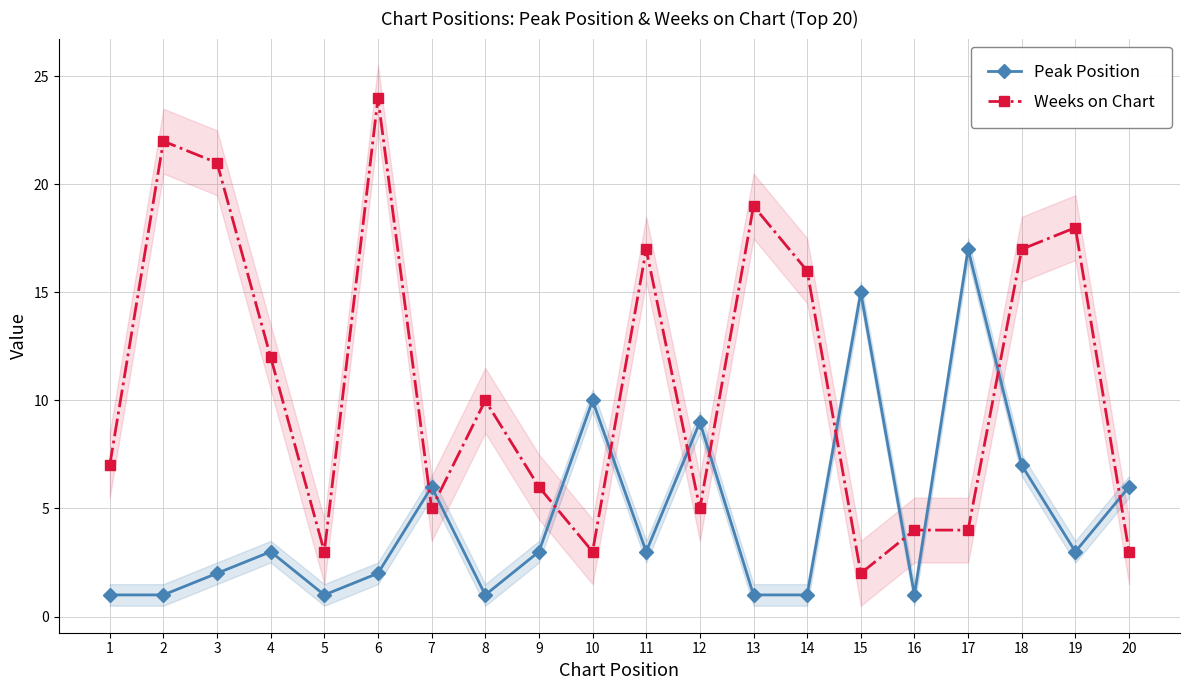

Between 5 and 10, which is larger?

10